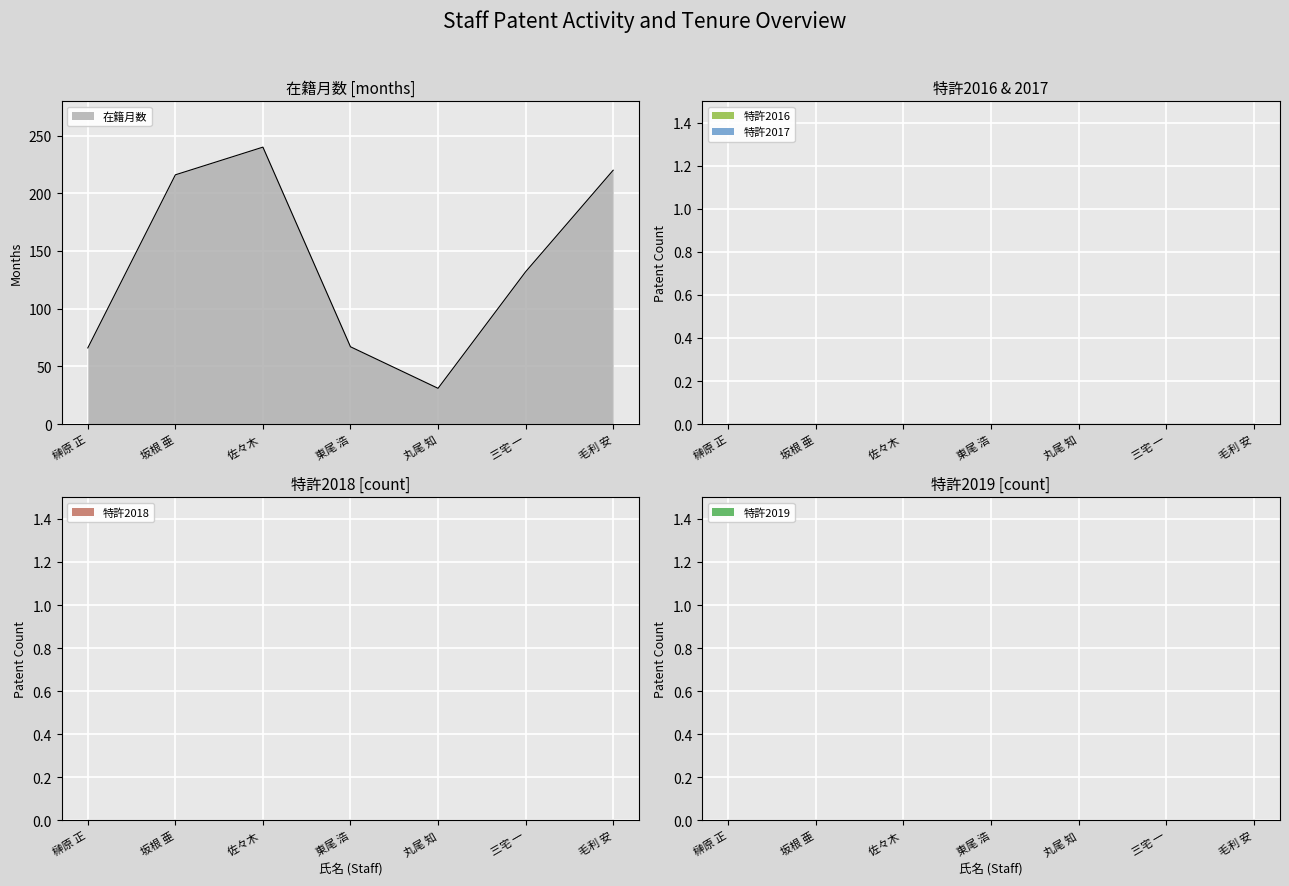

How many series are shown in this chart?

5